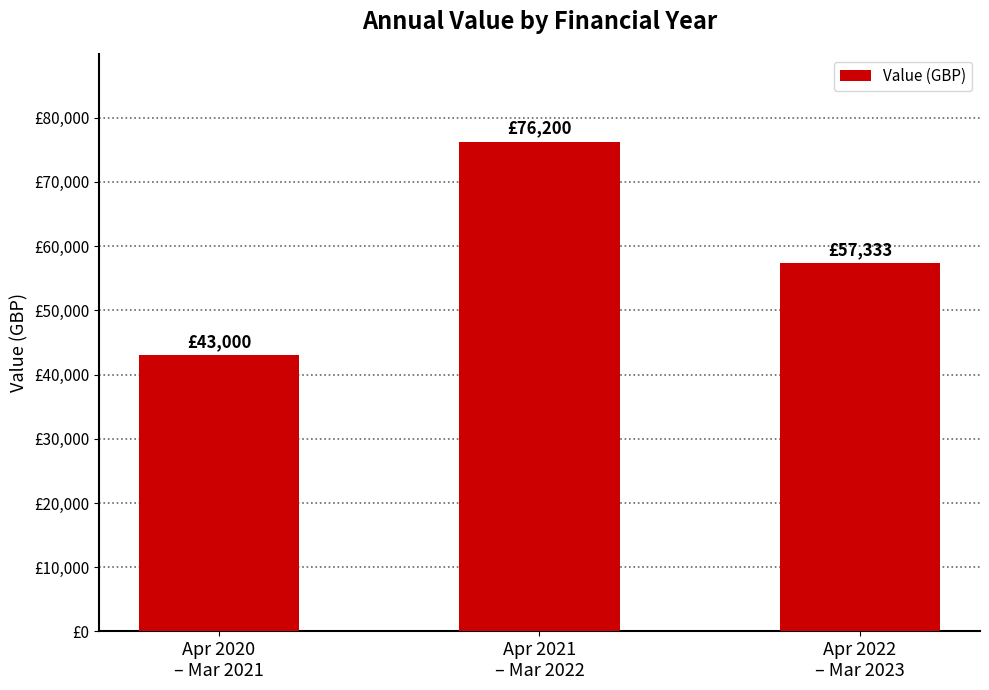

What is the value of the 2nd bar from the left?

76199.7